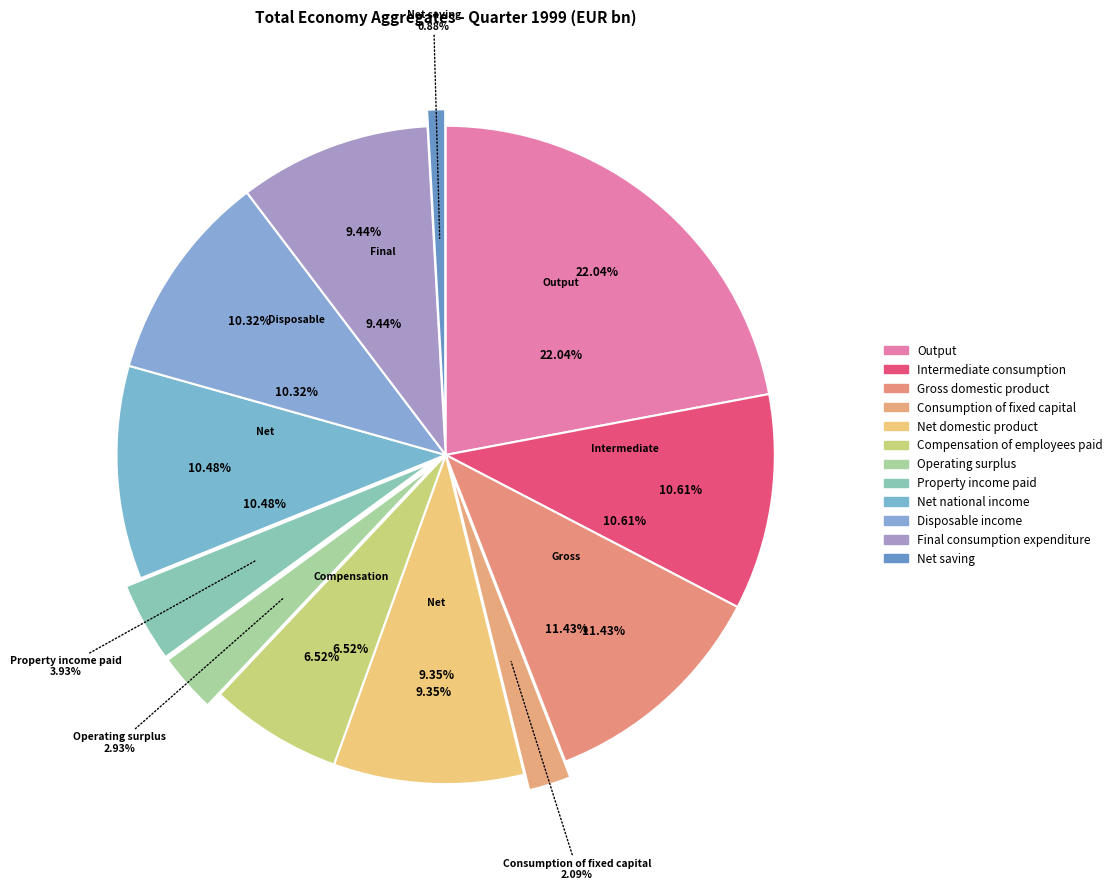

What is the total percentage of Net domestic product and Intermediate consumption?

20.0%